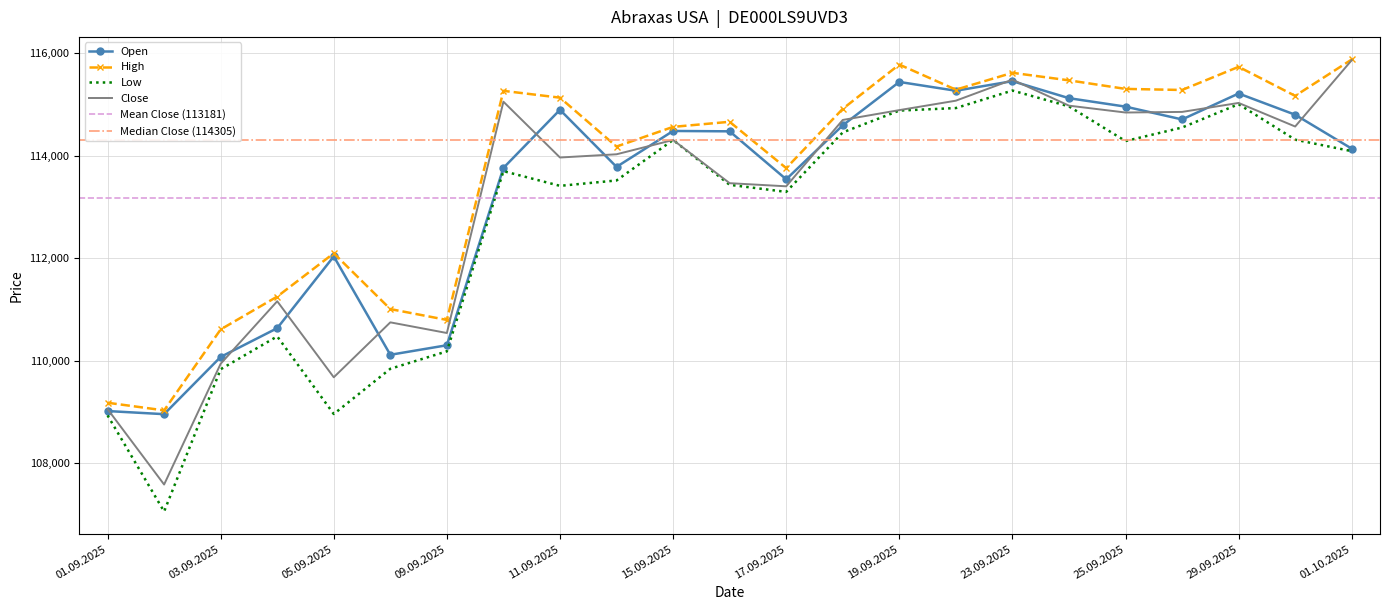

Rank the categories by High value from highest to lowest.

01.10.2025, 19.09.2025, 29.09.2025, 23.09.2025, 24.09.2025, 25.09.2025, 22.09.2025, 26.09.2025, 10.09.2025, 30.09.2025, 11.09.2025, 18.09.2025, 16.09.2025, 15.09.2025, 12.09.2025, 17.09.2025, 05.09.2025, 04.09.2025, 08.09.2025, 09.09.2025, 03.09.2025, 01.09.2025, 02.09.2025